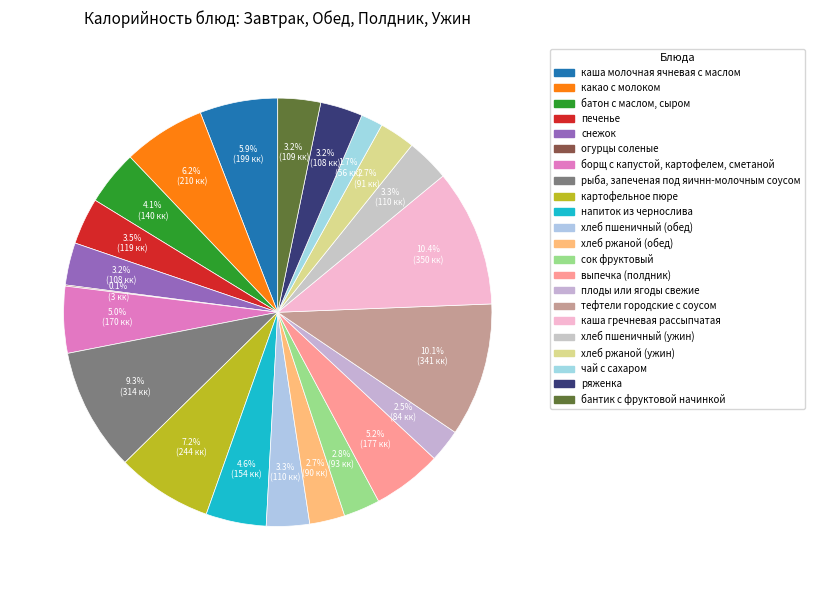

Rank the categories by value from lowest to highest.

огурцы соленые, чай с сахаром, плоды или ягоды свежие, хлеб ржаной (обед), хлеб ржаной (ужин), сок фруктовый, снежок, ряженка, бантик с фруктовой начинкой, хлеб пшеничный (обед), хлеб пшеничный (ужин), печенье, батон с маслом, сыром, напиток из чернослива, борщ с капустой, картофелем, сметаной, выпечка (полдник), каша молочная ячневая с маслом, какао с молоком, картофельное пюре, рыба, запеченая под яичнн-молочным соусом, тефтели городские с соусом, каша гречневая рассыпчатая